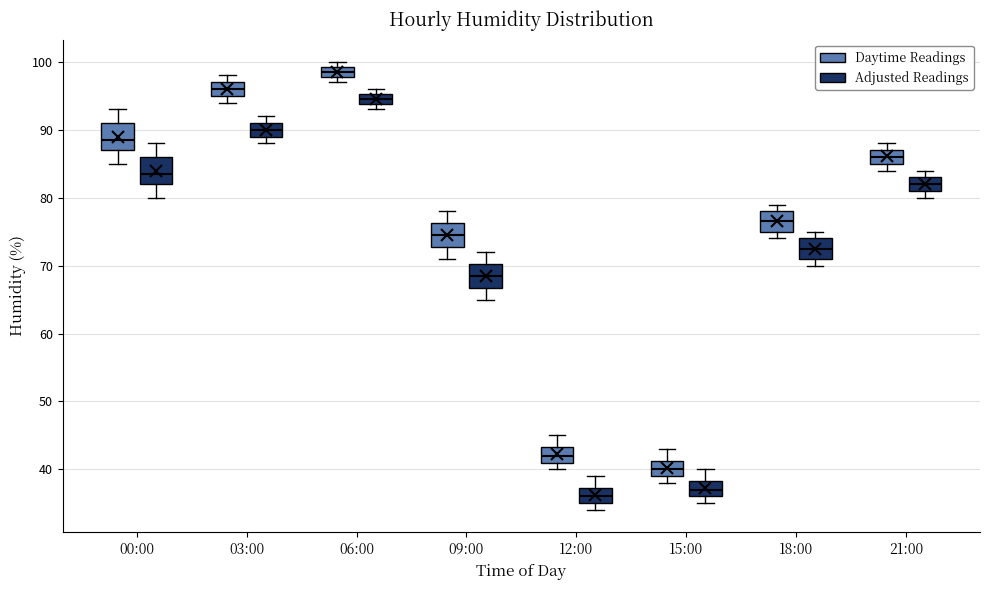

Where is the upper edge of the box for 12:00 (Adjusted Readings) on the y-axis? The values are not printed on the chart, so give them approximately, as read against the axis.

37